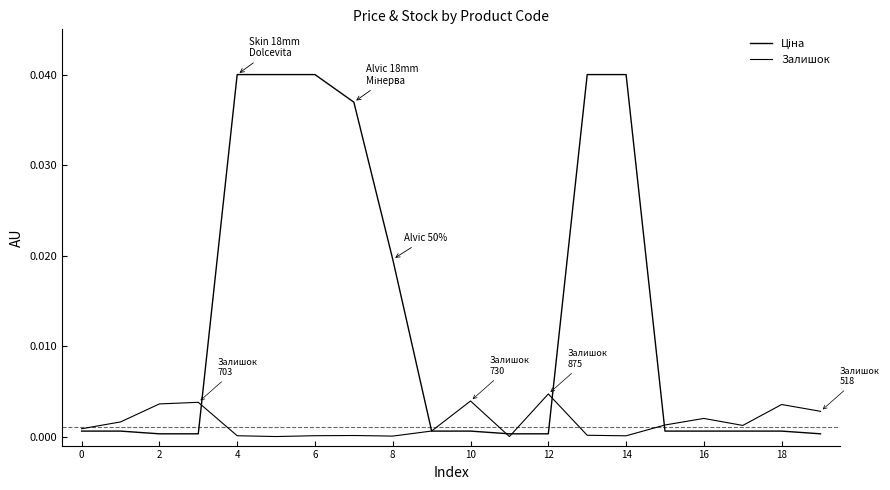

How many lines are shown in the chart?

2